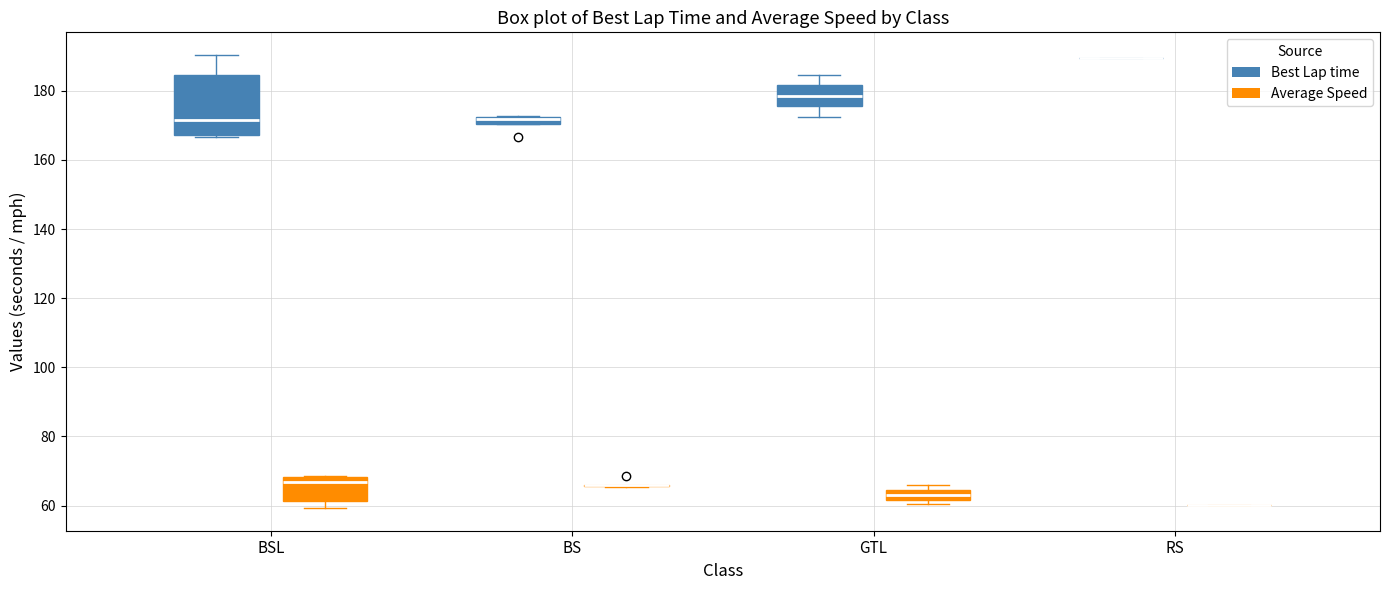

Where is the lower edge of the box for BSL (Average Speed) on the y-axis? The values are not printed on the chart, so give them approximately, as read against the axis.

62